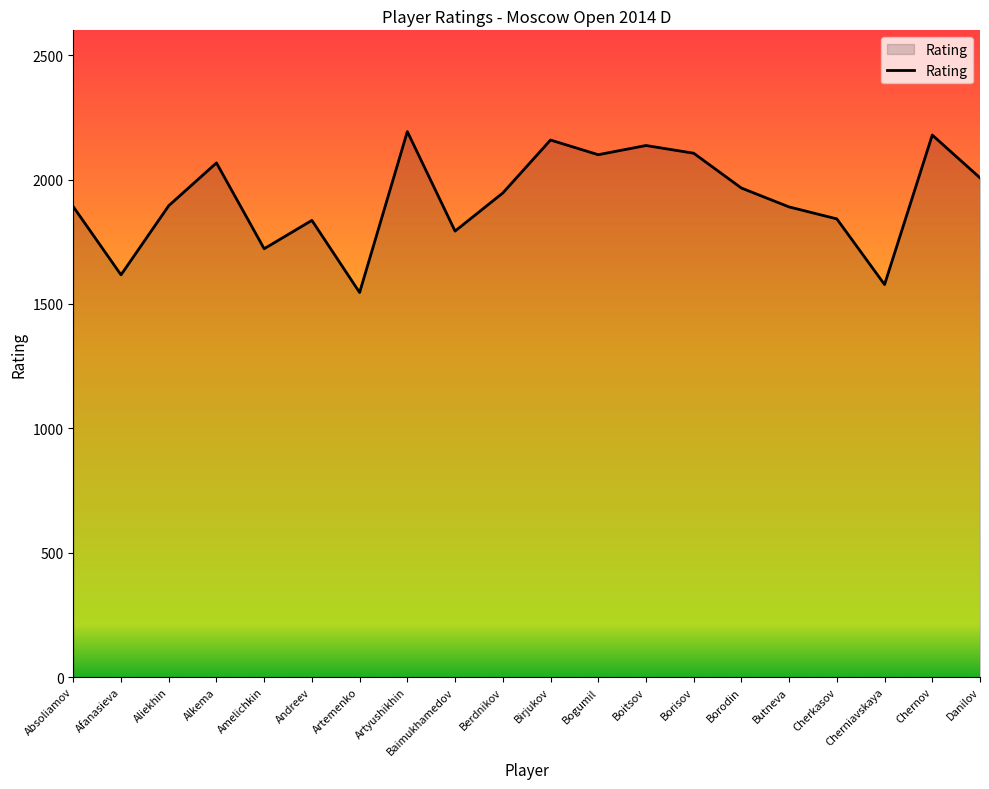

What value does the data have at Amelichkin?

1722